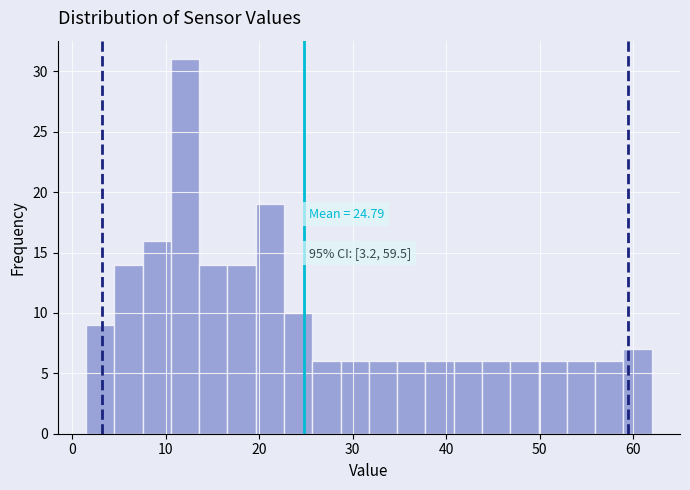

Around what value on the x-axis is the tallest bar? Give the approximate position of its centre, as read against the axis.

12